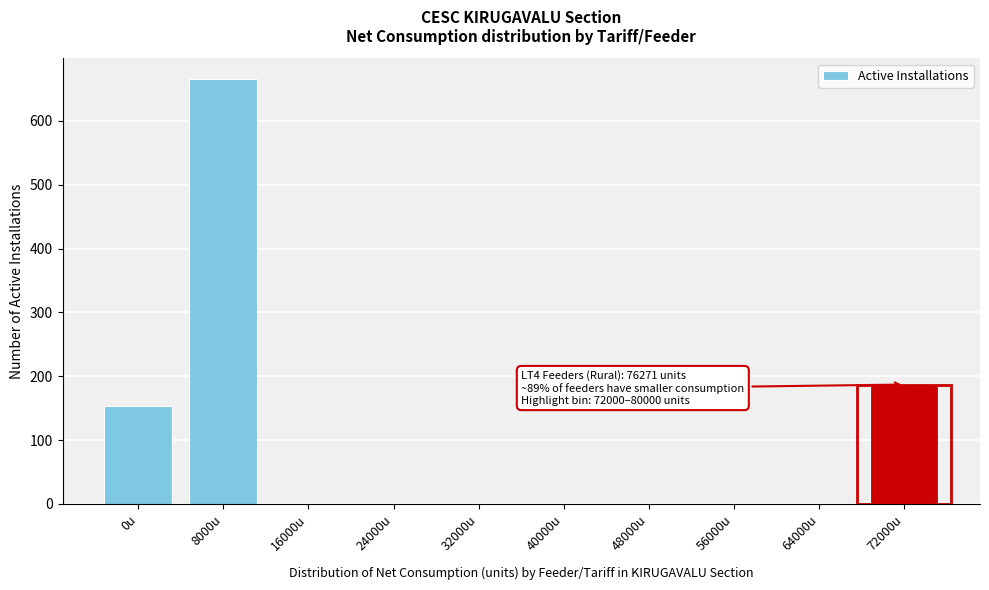

Reading left to right, transcribe all the data shown in this chart.

0u=154	8000u=665	16000u=0	24000u=0	32000u=0	40000u=0	48000u=0	56000u=0	64000u=0	72000u=187